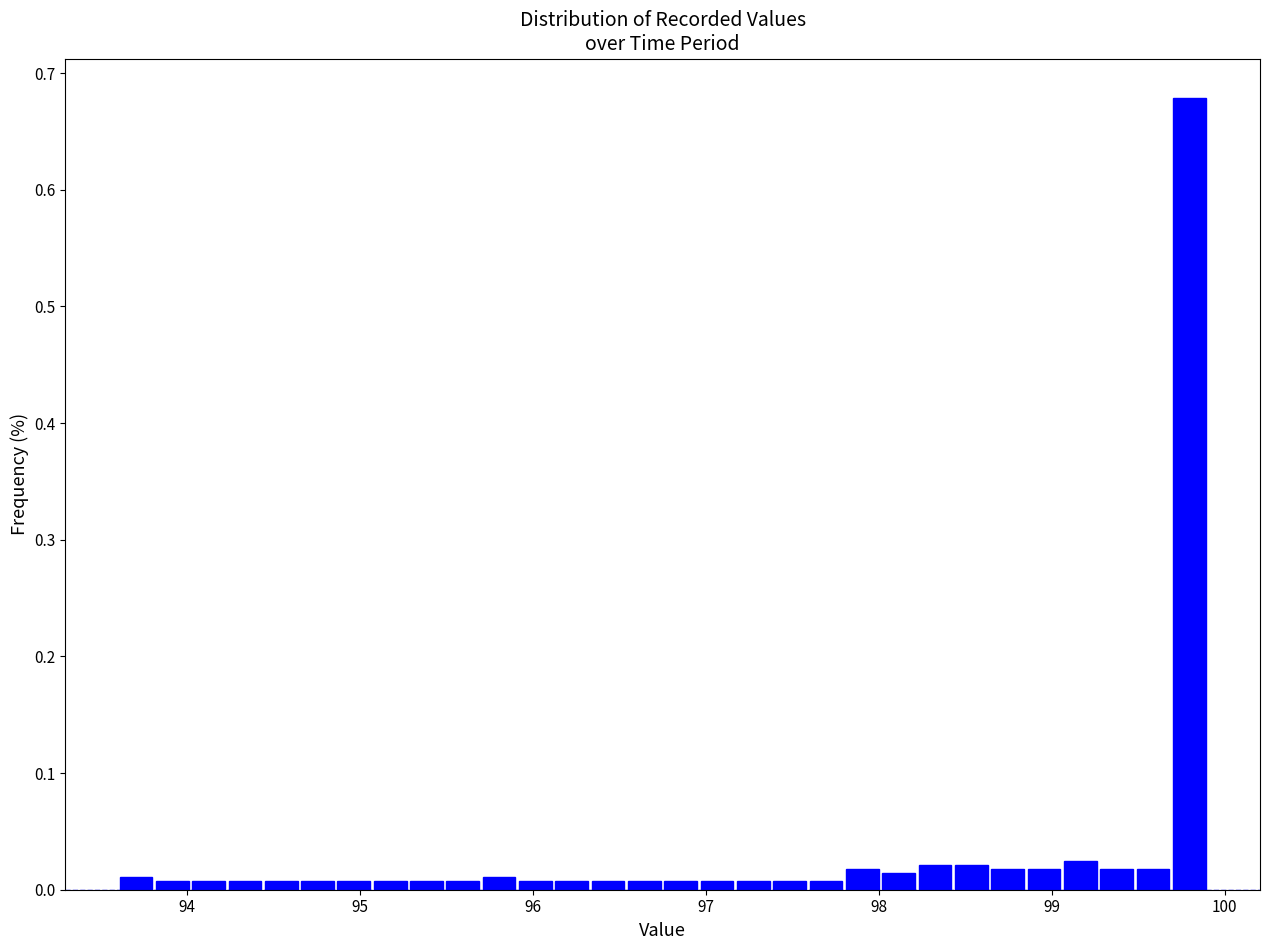

Read against the x-axis, roughly where is the centre of the tallest bar?

99.8